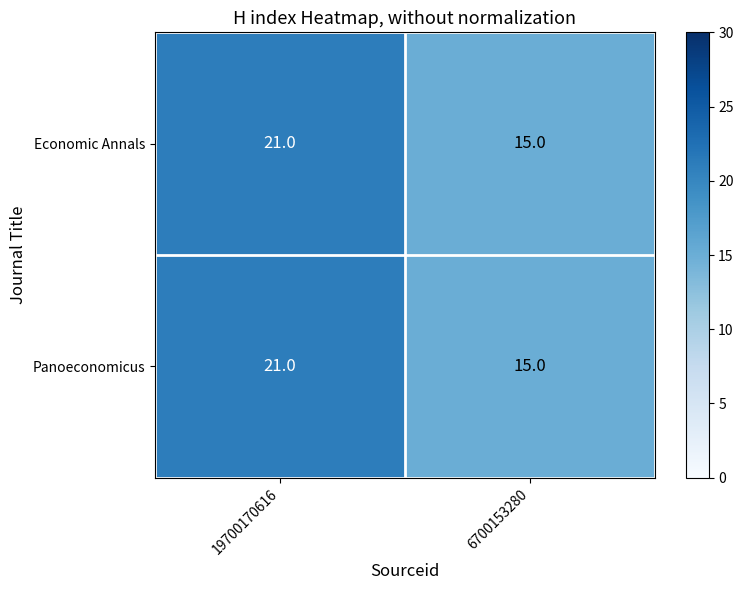

What is the sum of all Economic Annals values?

36